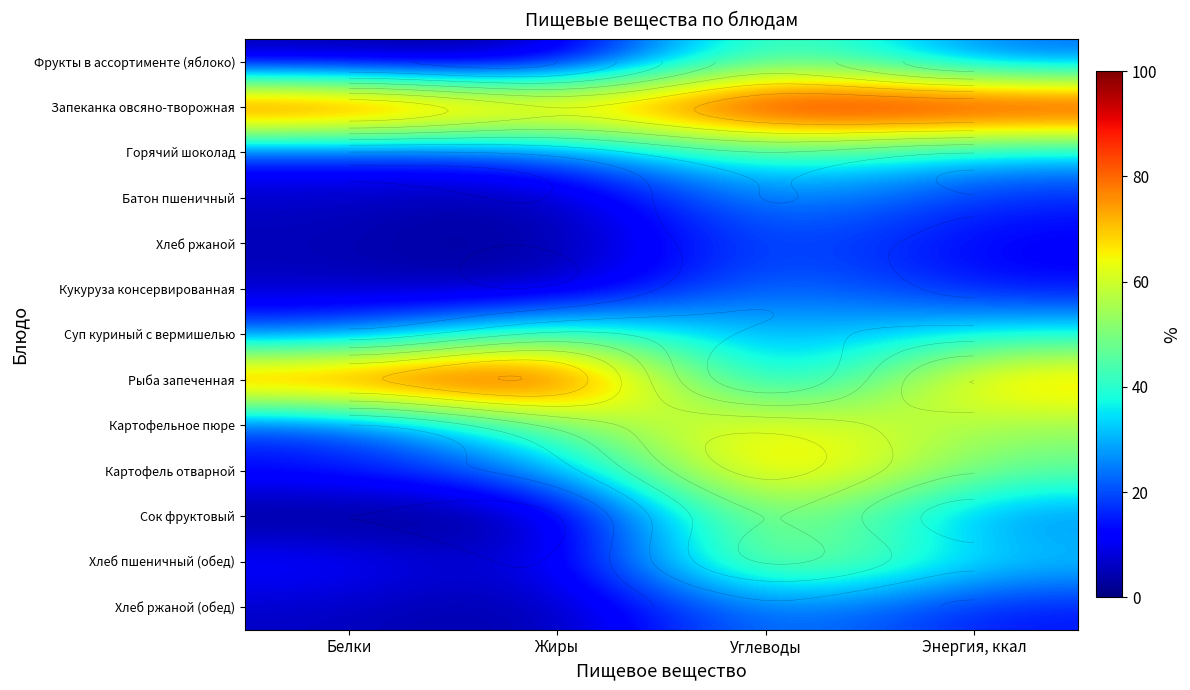

What is the approximate value of Горячий шоколад at Углеводы?

44.8